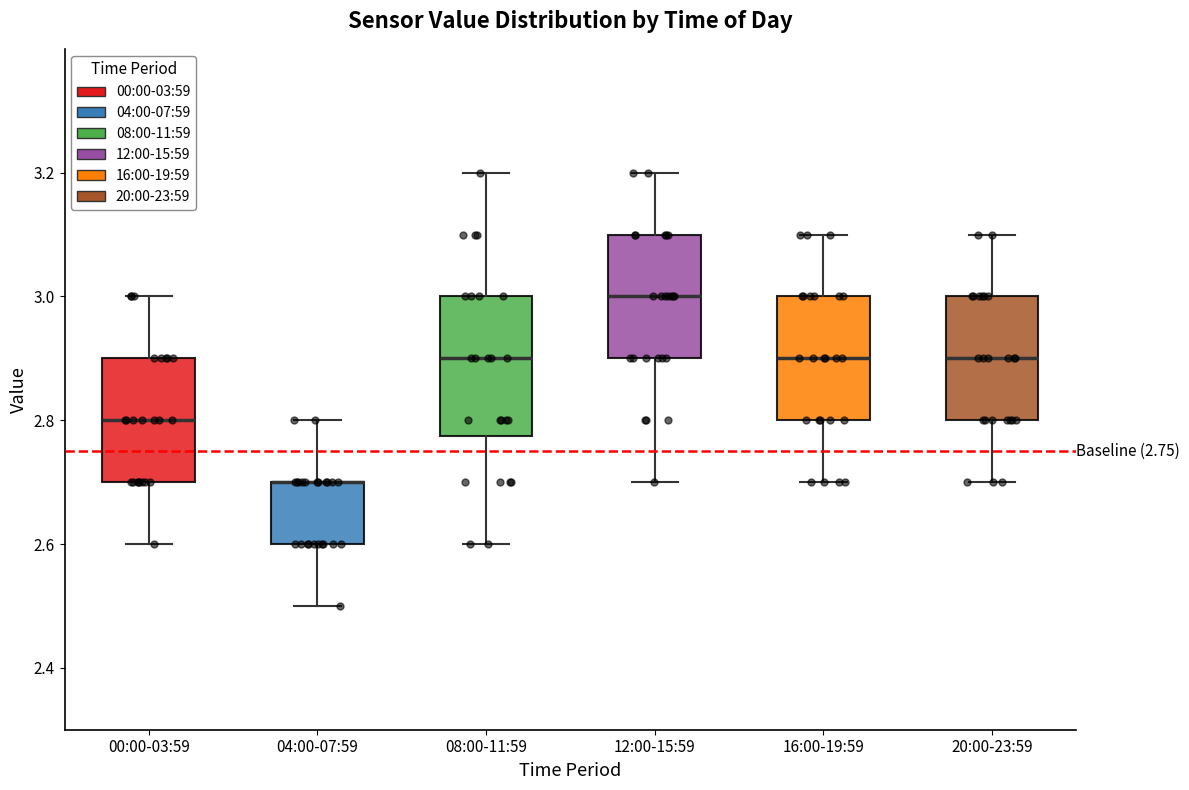

Comparing the boxes themselves (not the whiskers), which one is the tallest?

08:00-11:59